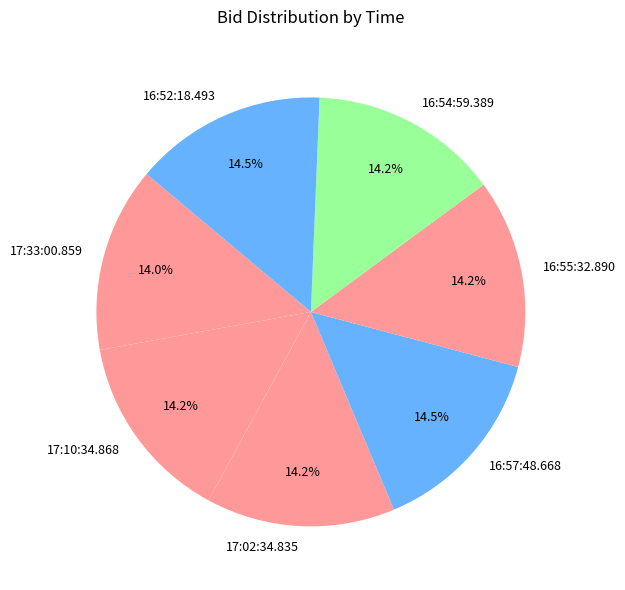

Is it true that 16:54:59.389 is 20% of the pie?

False